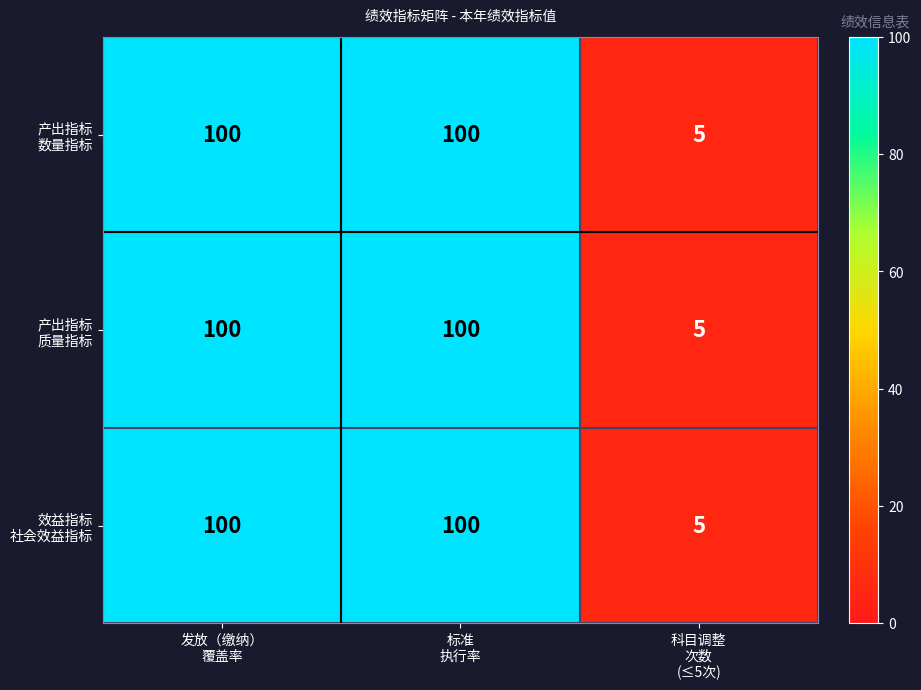

What is the minimum value shown in the chart?

5